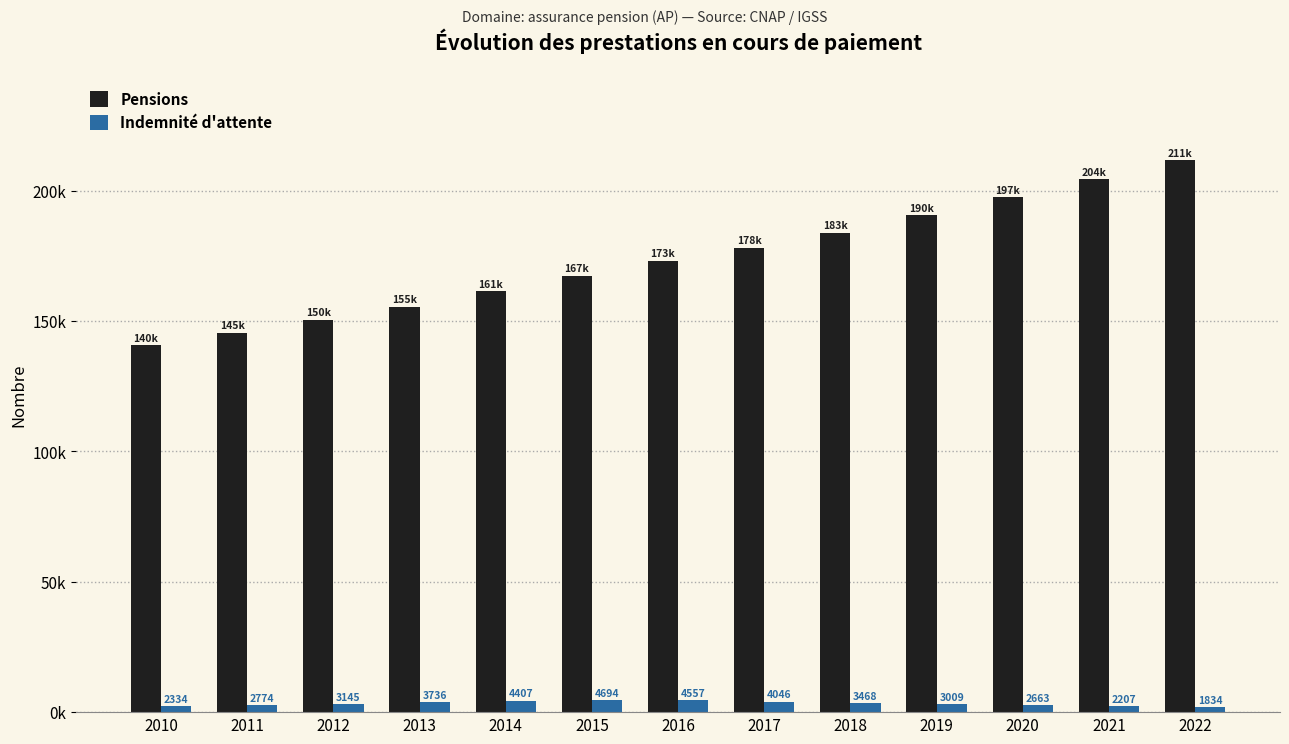

Between 2010 and 2012, which is larger?

2012